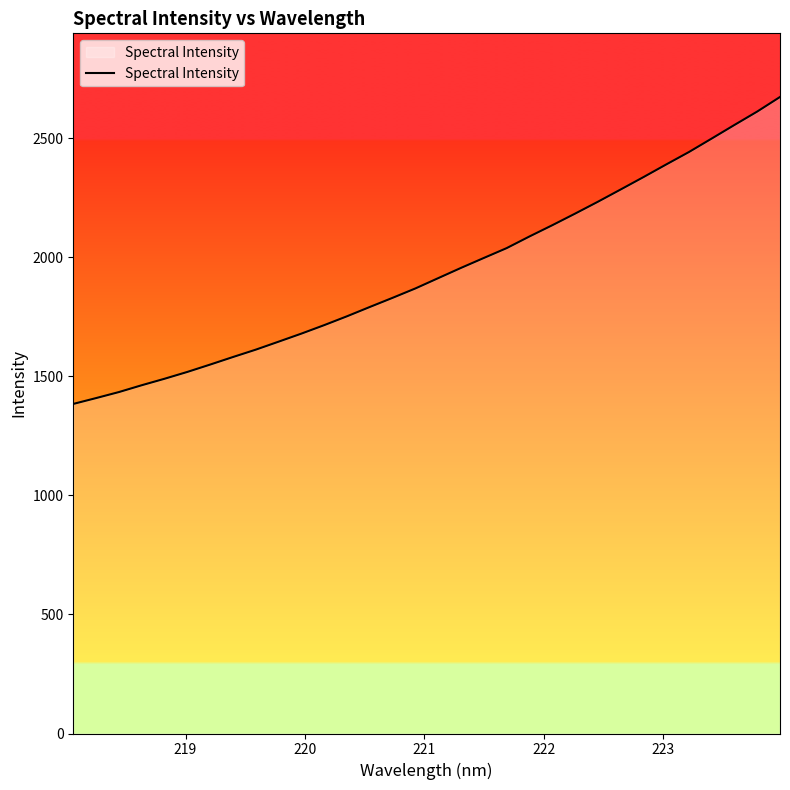

How many lines are shown in the chart?

1